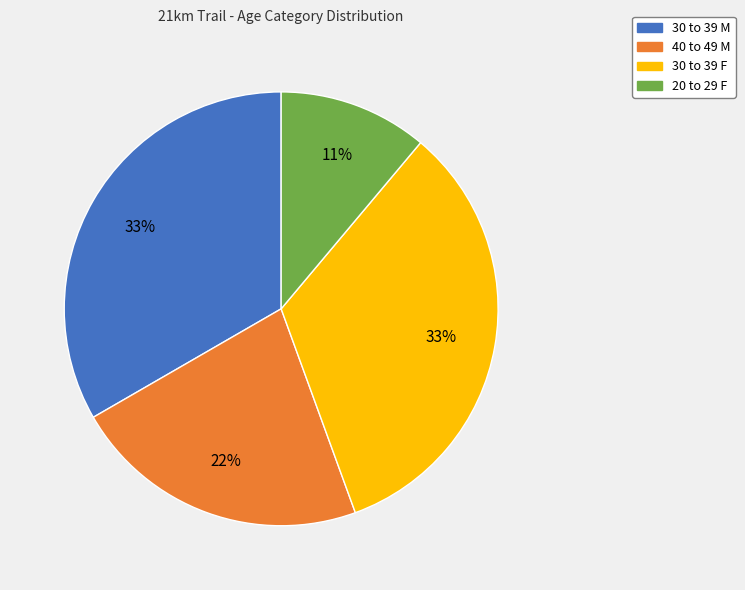

Between 20 to 29 F and 40 to 49 M, which is larger?

40 to 49 M